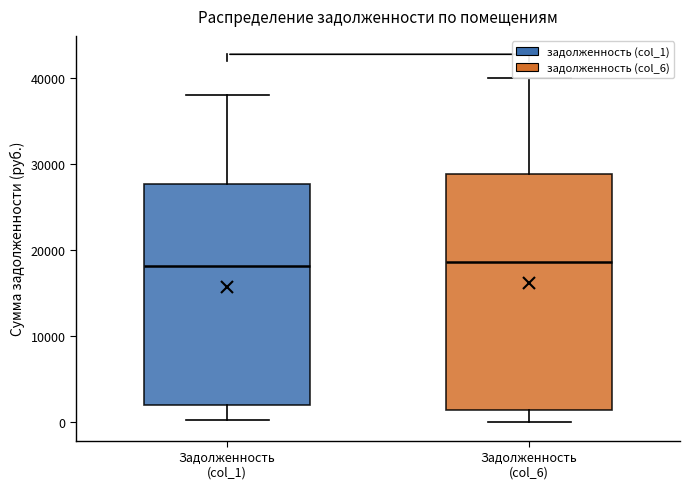

Reading left to right, transcribe this box plot: for each box, give where its median line is, the range the box spans, and where its two whiskers end, as read against the y-axis. The values are not printed on the chart, so give them approximately, as read against the axis.

Задолженность (col_1): median 18000, box 2000 to 28000, whiskers 0 to 38000
Задолженность (col_6): median 19000, box 1000 to 29000, whiskers 0 to 40000